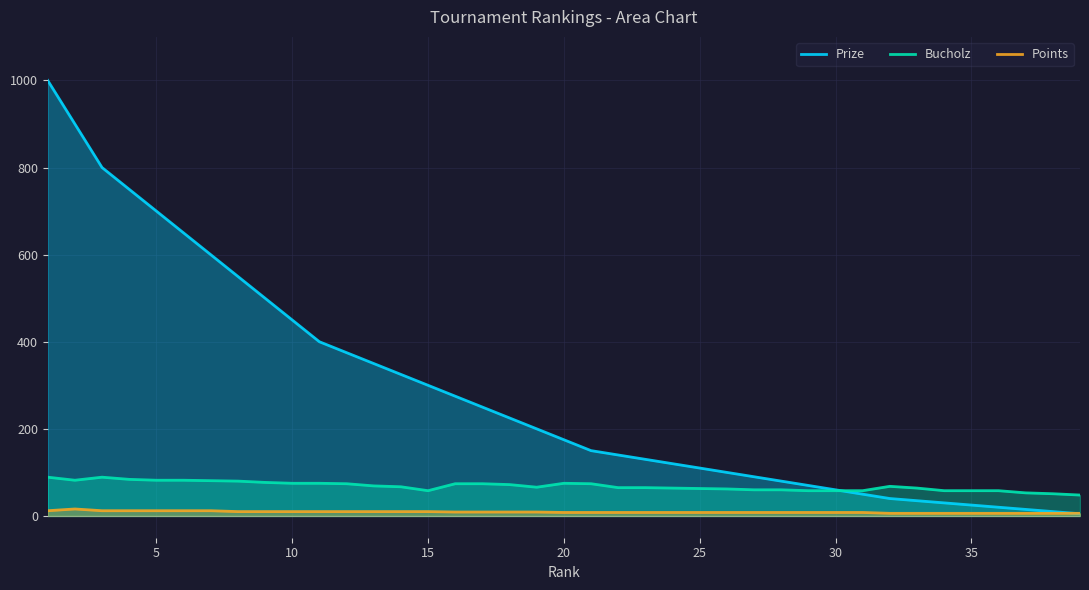

How many data points in Bucholz are above 67?

19